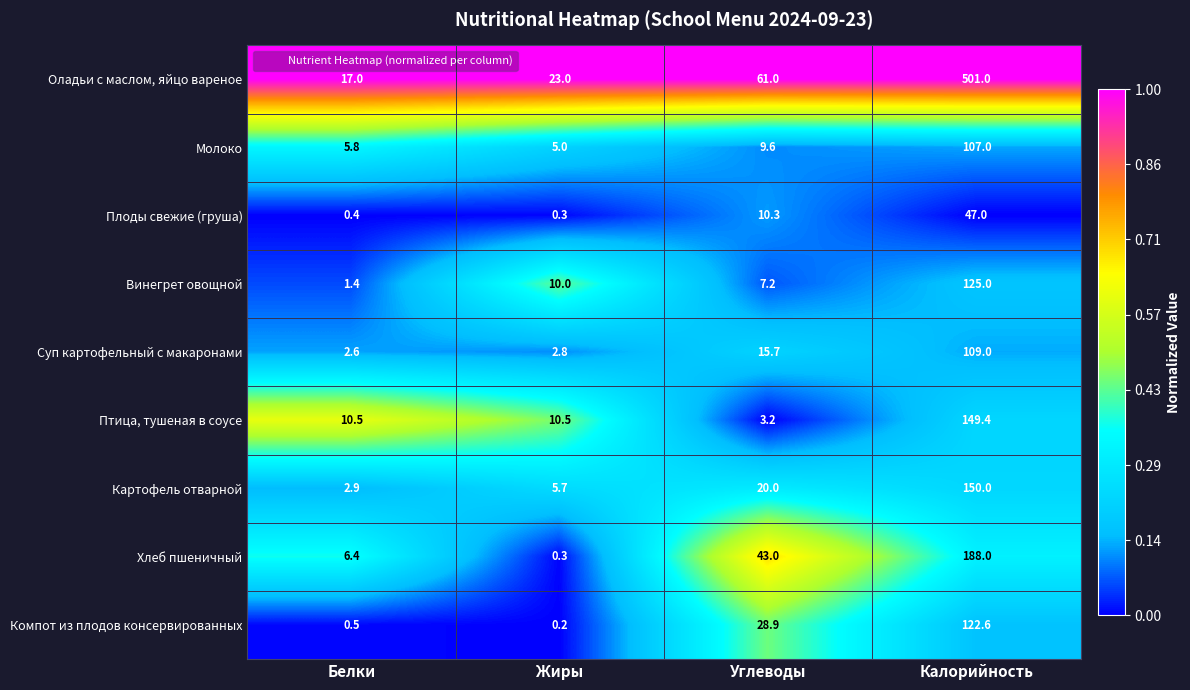

Rank the series by their maximum value, from highest to lowest.

Оладьи с маслом, яйцо вареное, Хлеб пшеничный, Картофель отварной, Птица, тушеная в соусе, Винегрет овощной, Компот из плодов консервированных, Суп картофельный с макаронами, Молоко, Плоды свежие (груша)